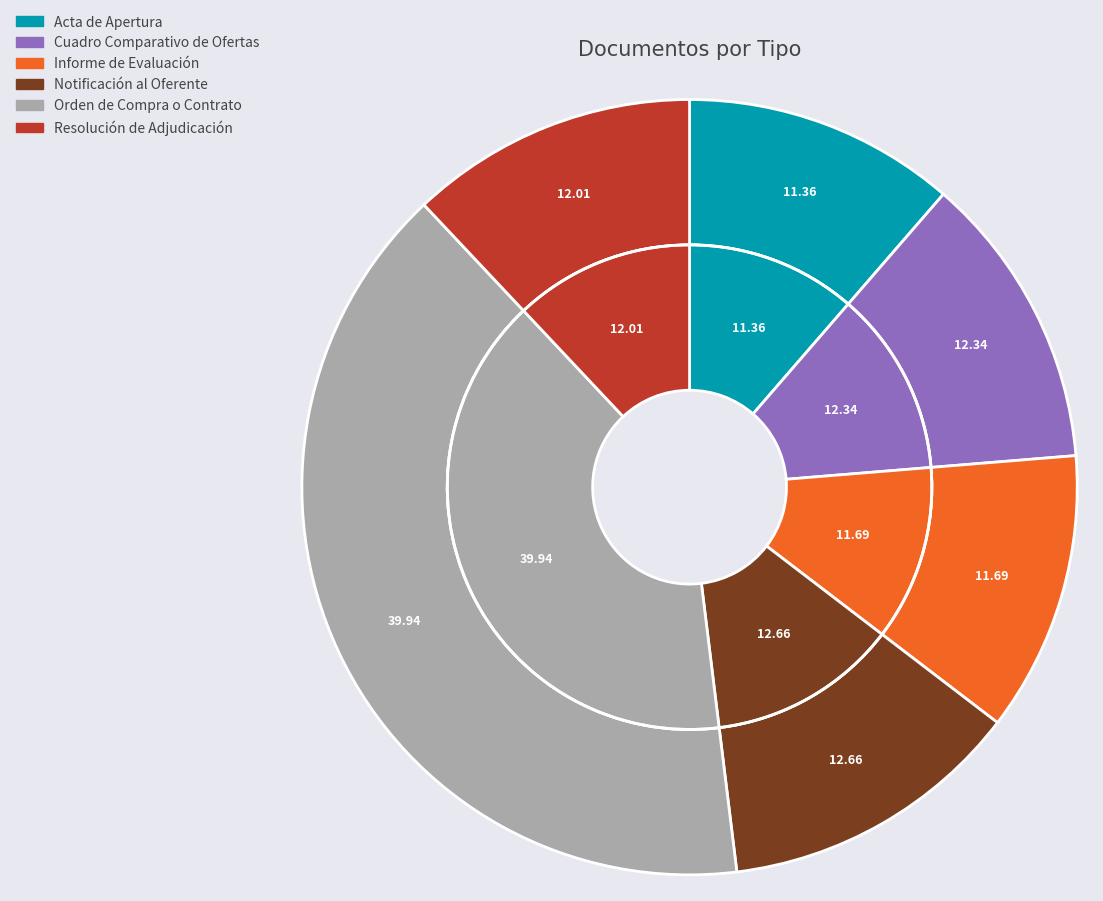

Does any single category account for the majority?

No